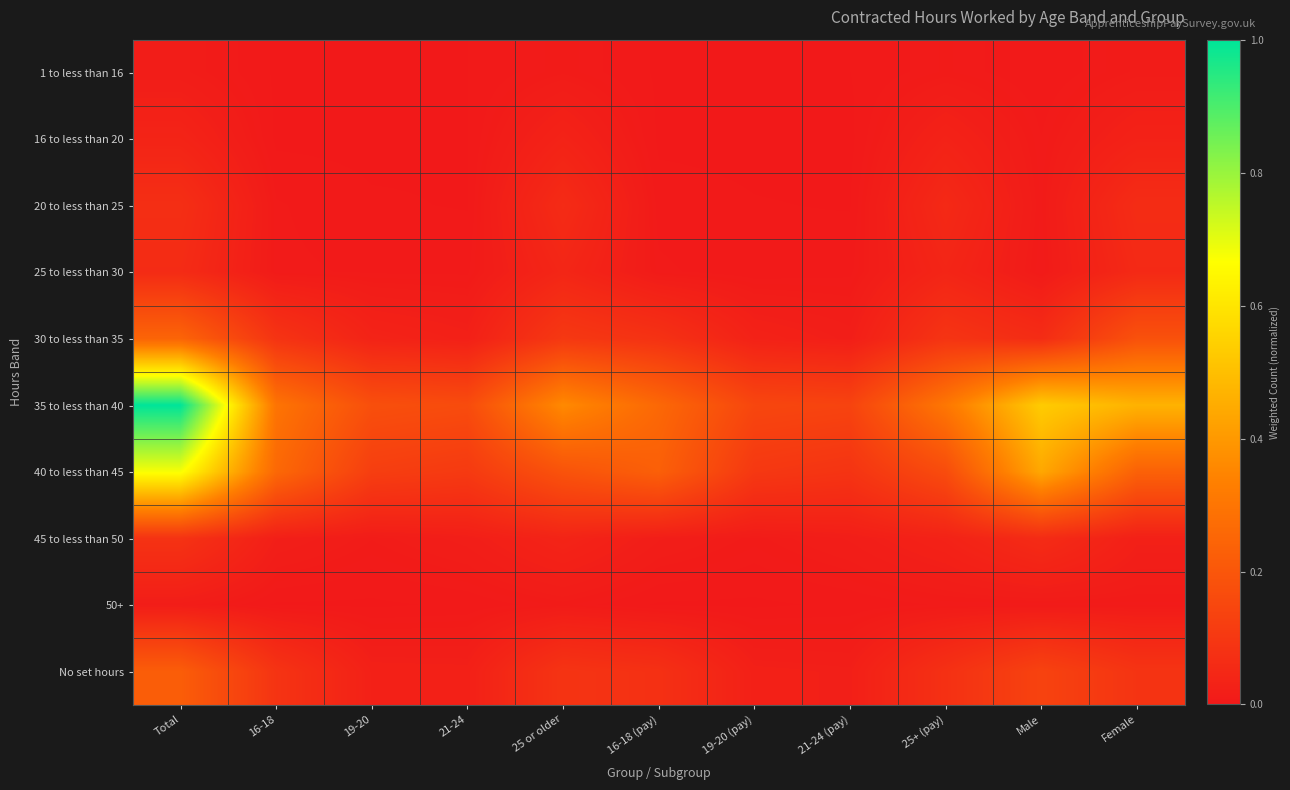

Rank the series at Total from lowest to highest value.

1 to less than 16, 50+, 16 to less than 20, 25 to less than 30, 20 to less than 25, 45 to less than 50, No set hours, 30 to less than 35, 40 to less than 45, 35 to less than 40